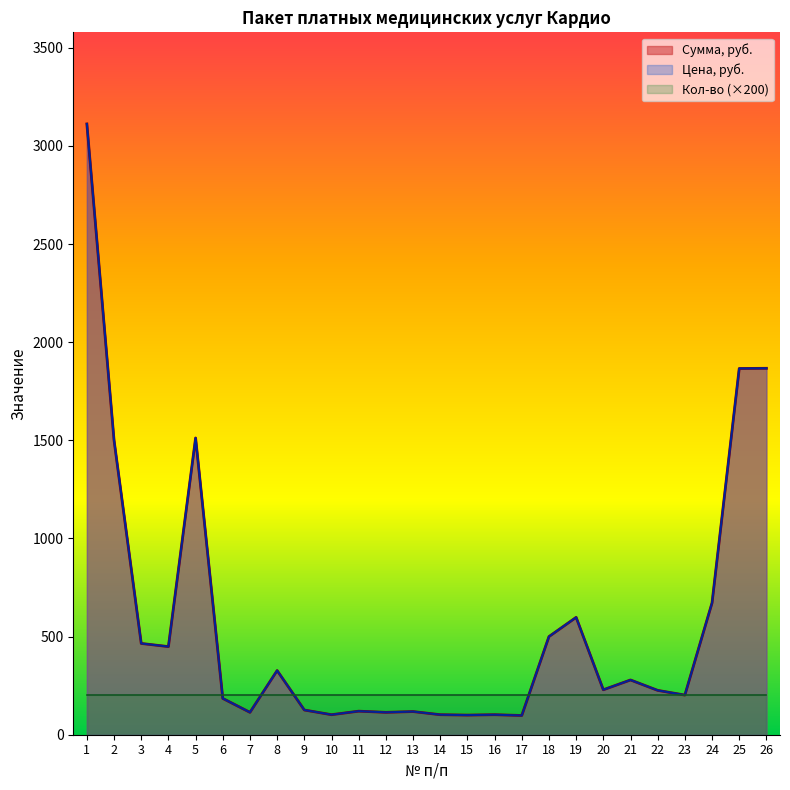

Reading right to left, what are all the values shown in this chart?

Сумма, руб.: 1867	1866	672	202	226	279	229	598	500	98	102	100	102	118	114	120	102	126	327	114	185	1512	449	465	1500	3112
Цена, руб.: 1867	1866	672	202	226	279	229	598	500	98	102	100	102	118	114	120	102	126	327	114	185	1512	449	465	1500	3112